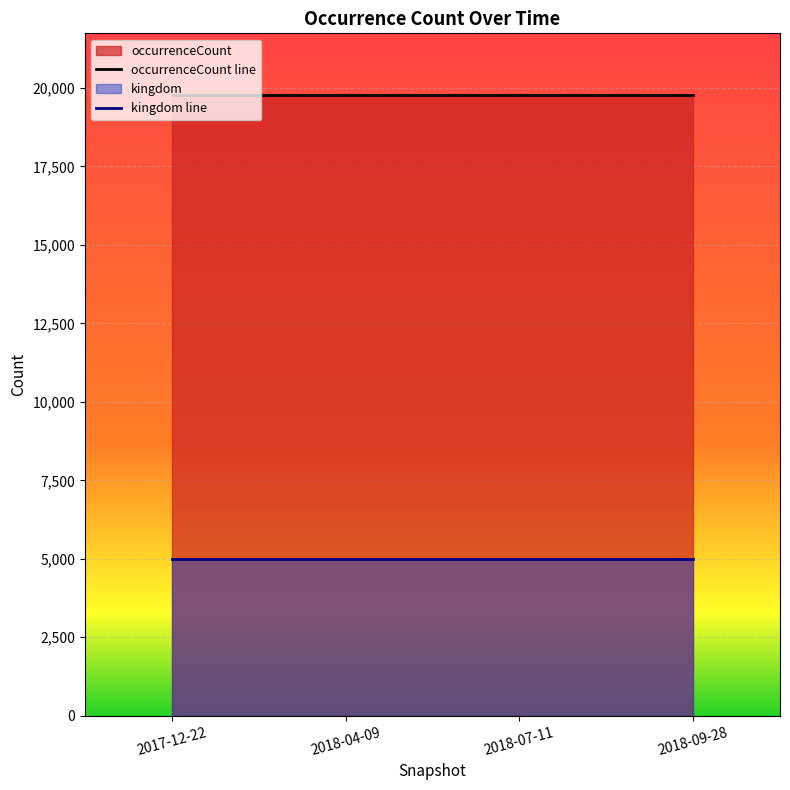

What is the sum of the occurrenceCount line values at 2018-04-09 and 2018-07-11?

39530